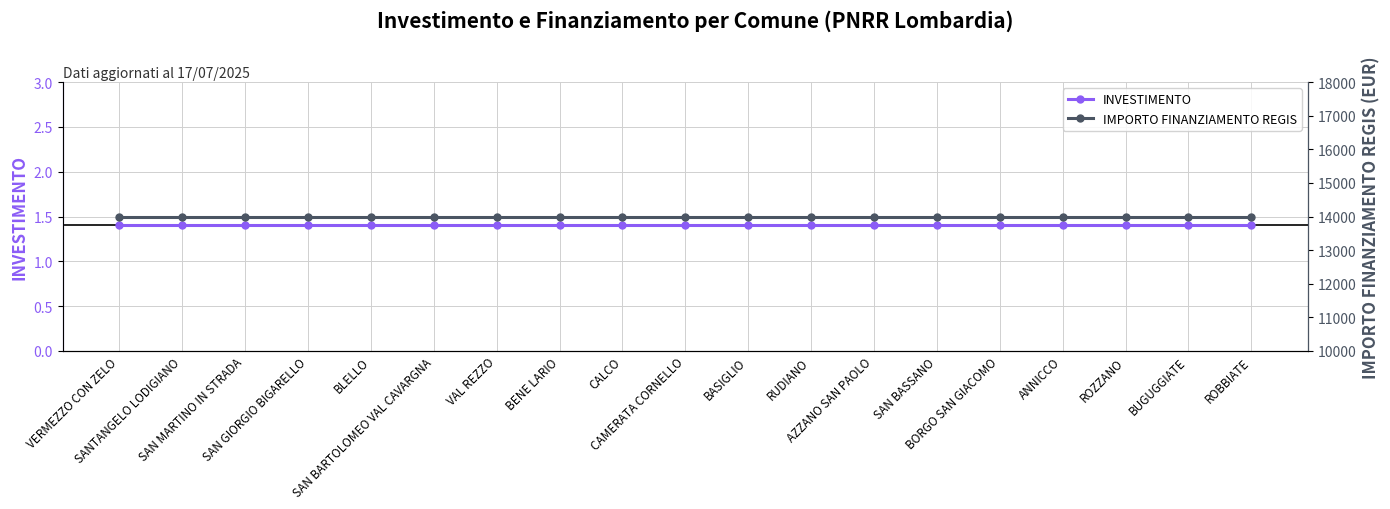

How many distinct data groups are displayed?

2